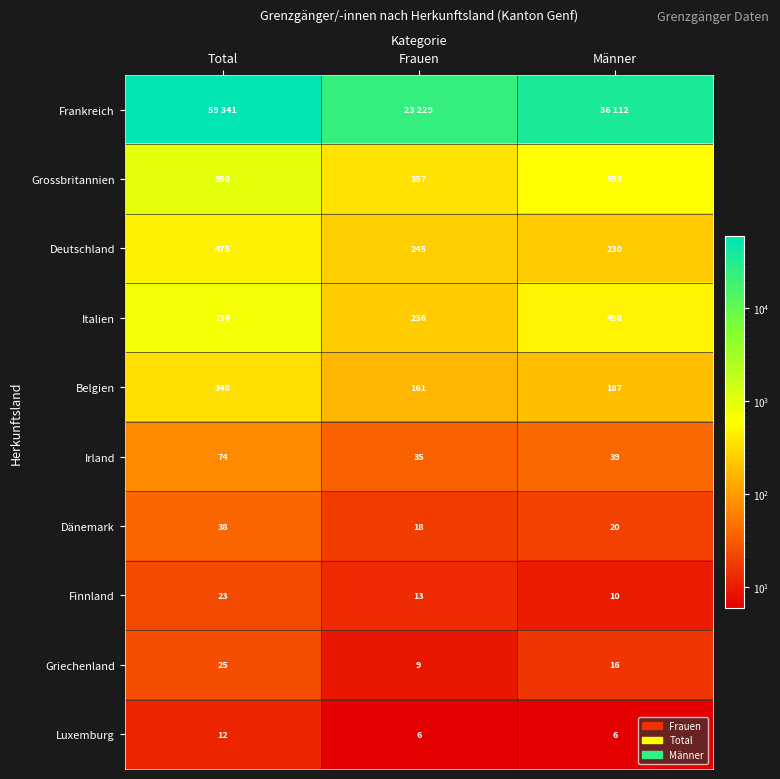

True or false: Italien has a value of 498 at Männer.

True